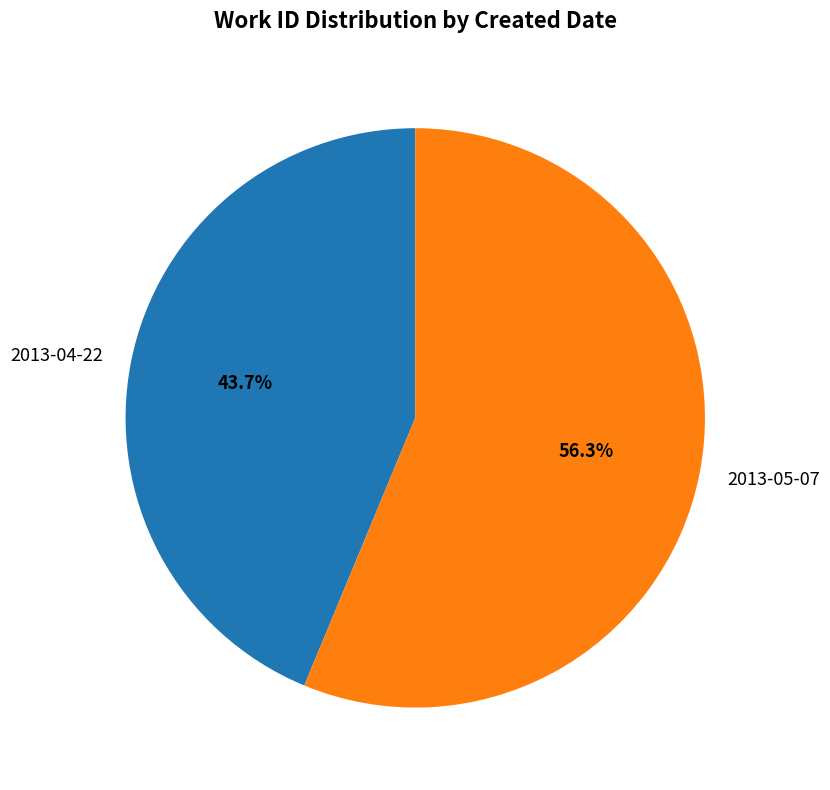

Count the number of slices in the pie.

2